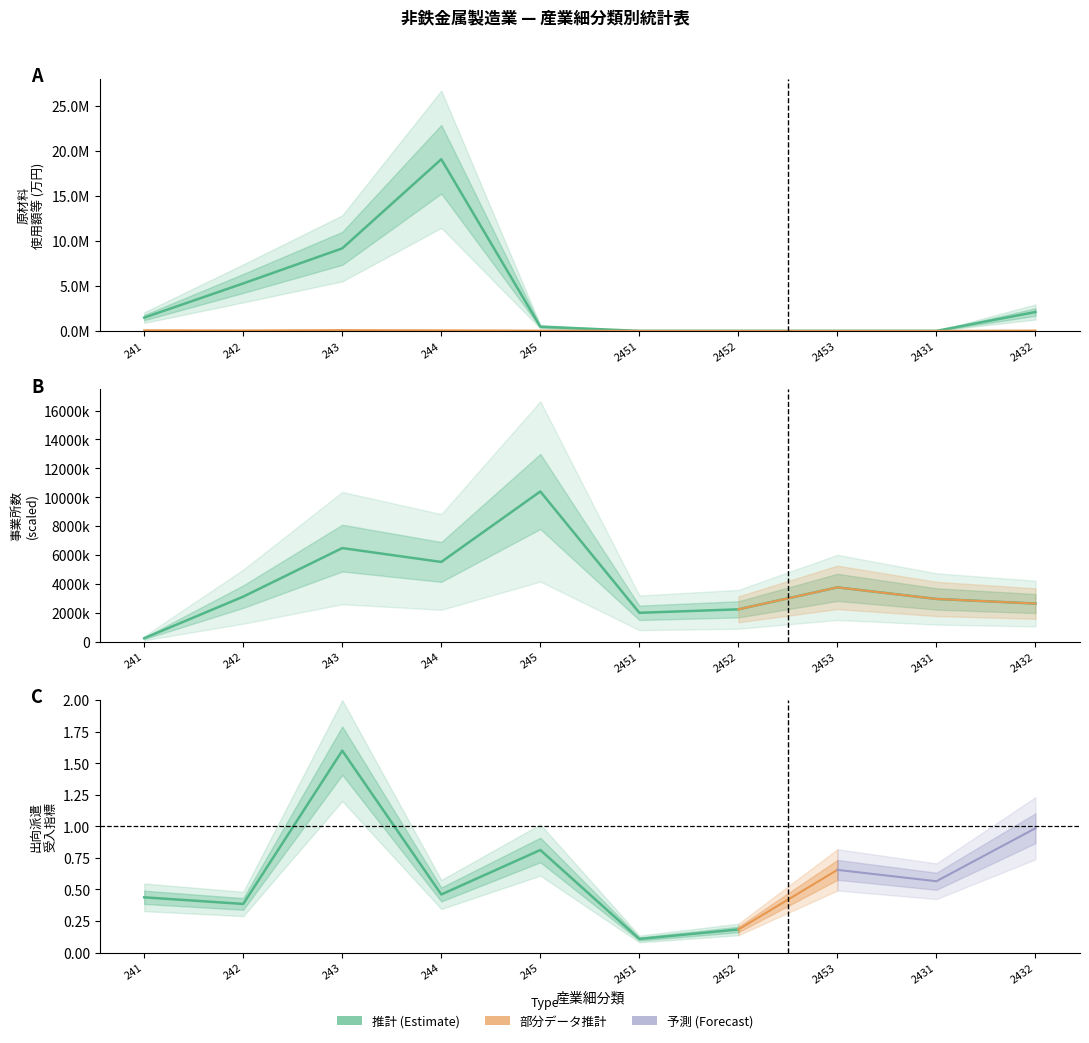

How many values in 原材料使用額 sub (col_24) are above zero?

6